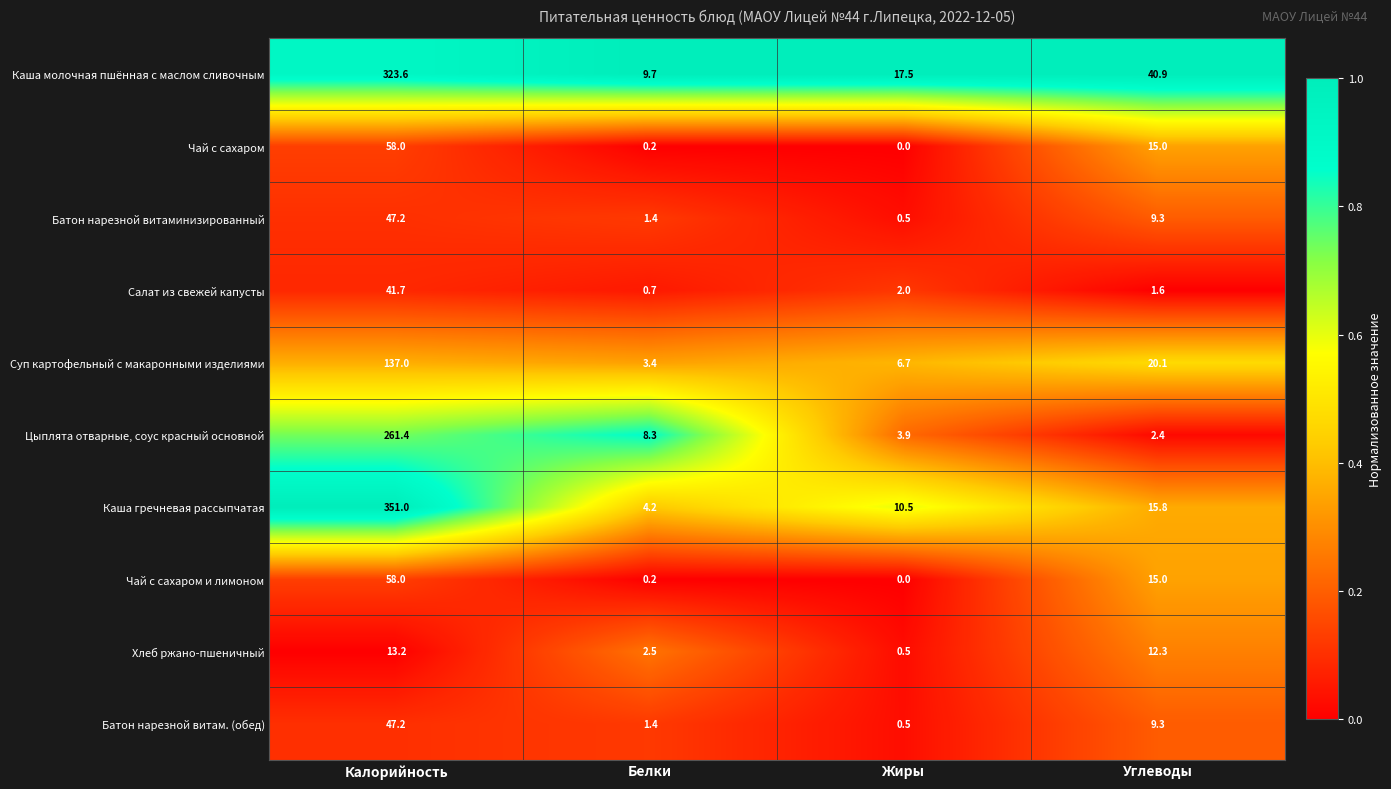

At which category is the sum across all series the highest?

Калорийность